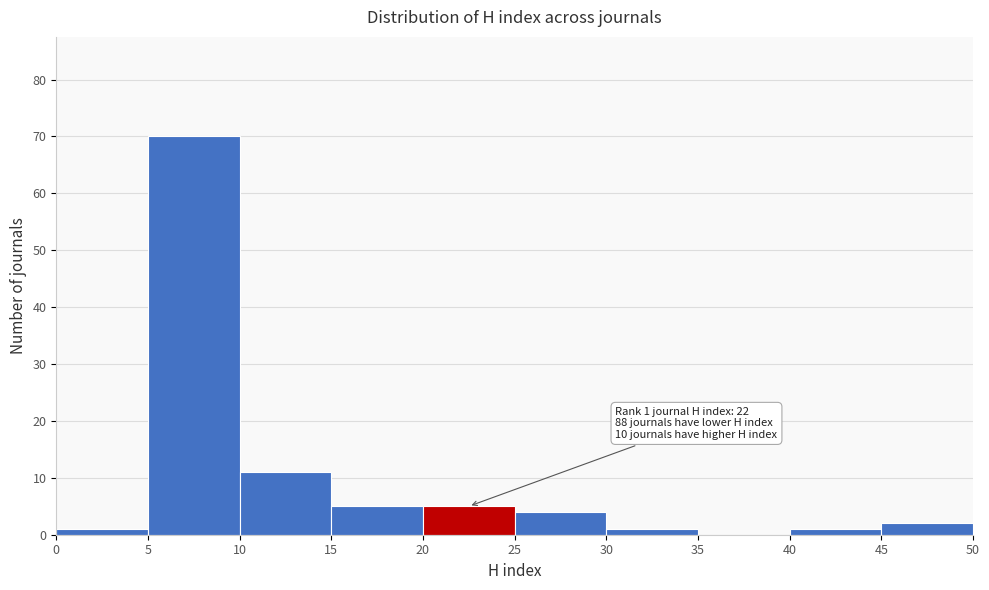

Which range on the x-axis has the tallest bar?

5 to 10